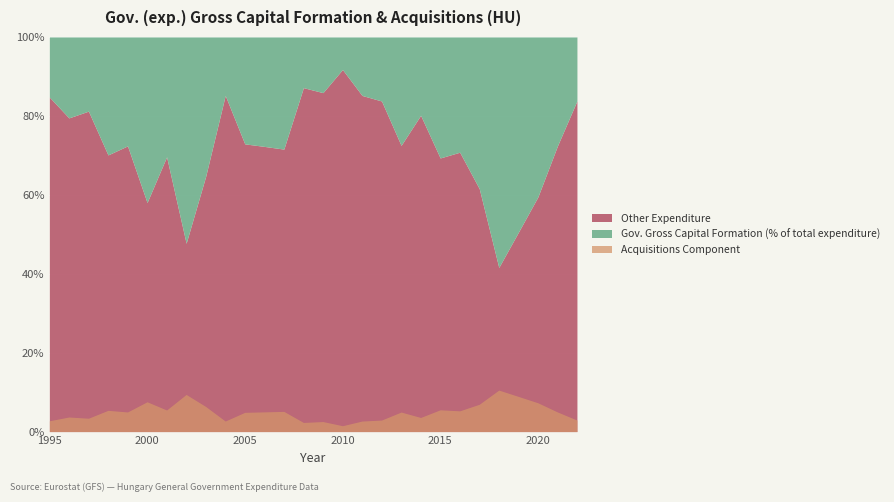

Rank the categories by value from lowest to highest.

2010, 2008, 2009, 2004, 2011, 1995, 2022, 2012, 1997, 2014, 1996, 2005, 2013, 1999, 2021, 2006, 2007, 2016, 1998, 2001, 2015, 2003, 2017, 2020, 2000, 2019, 2002, 2018